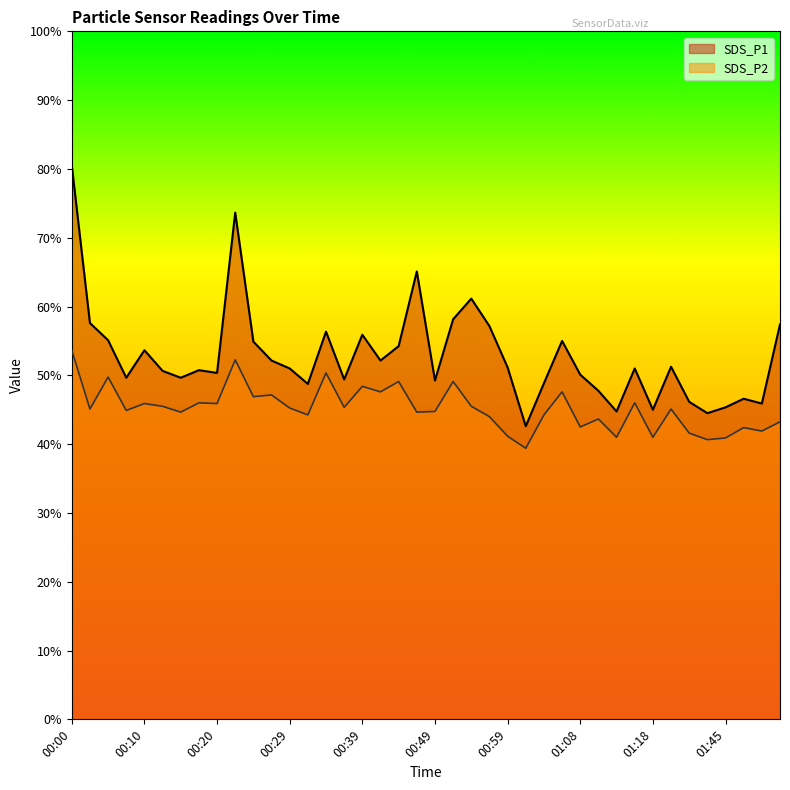

Does the chart display data point markers on the line(s)?

No